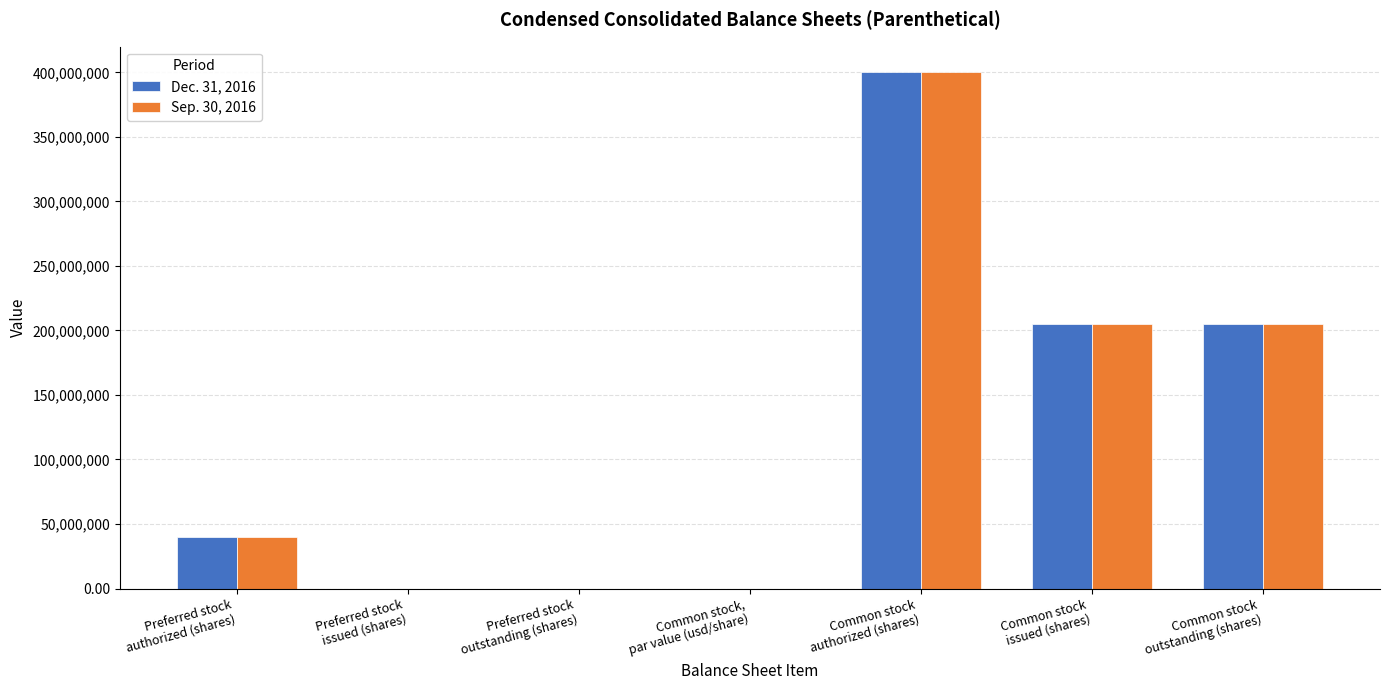

What is the maximum value shown in the chart?

400000000.0